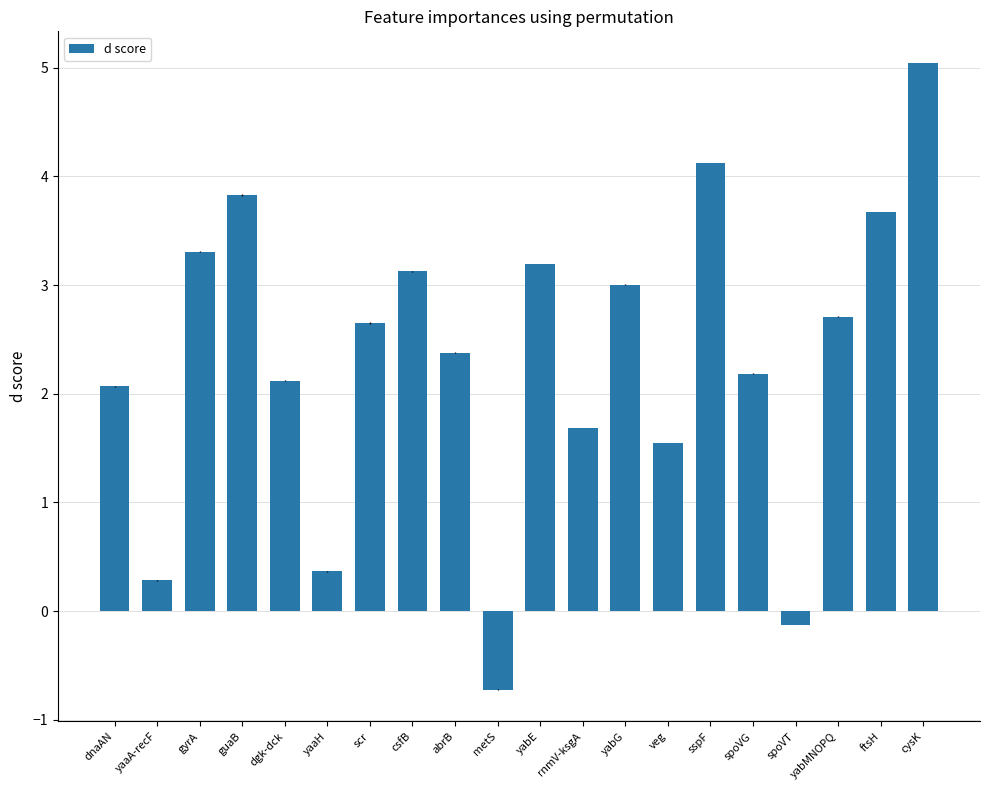

What is the smallest value displayed?

-0.7